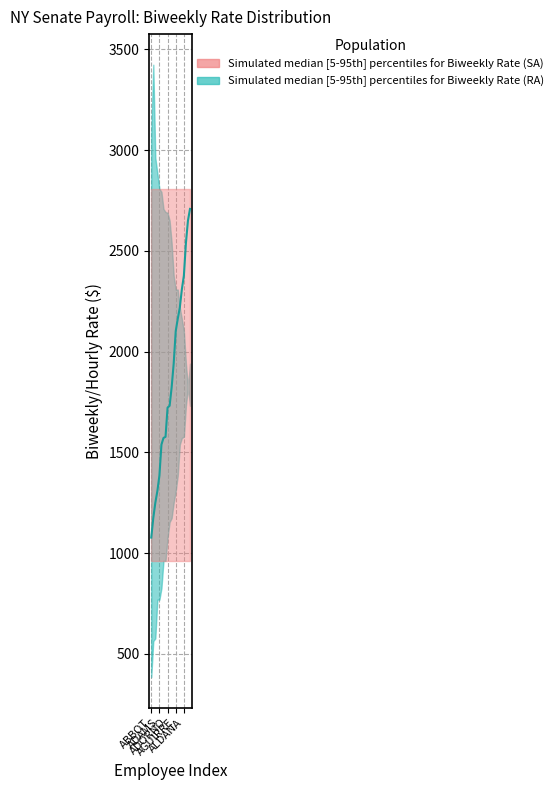

What is the difference between the highest and lowest values at ADAMS?

2518.5